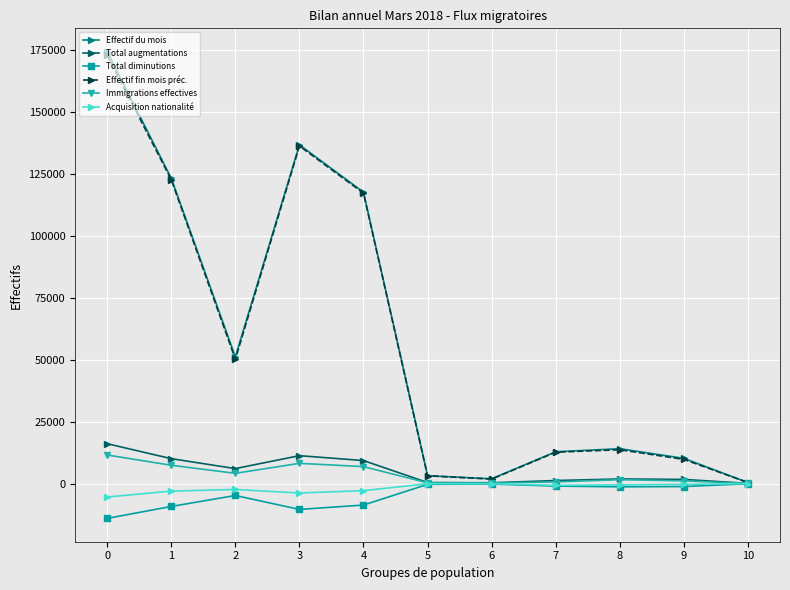

What is the approximate value of Effectif du mois at 8, to the nearest 10?

14080